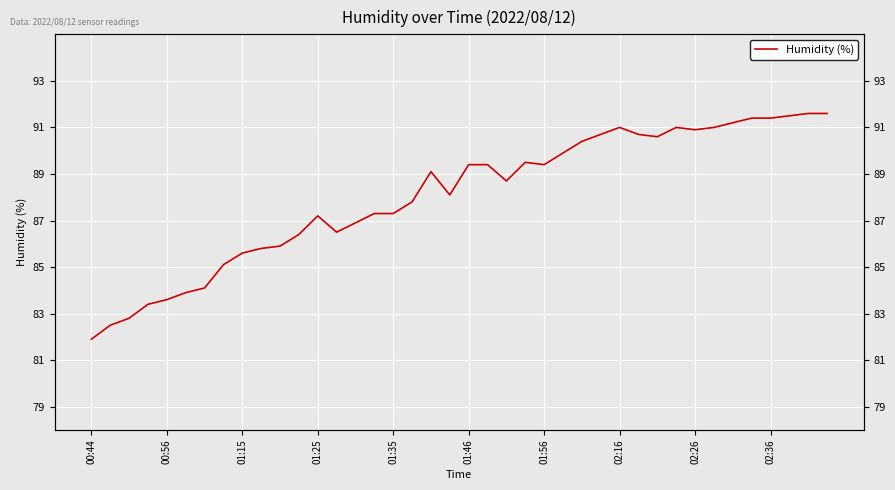

What is the difference between the values at 29 and 31?

0.3